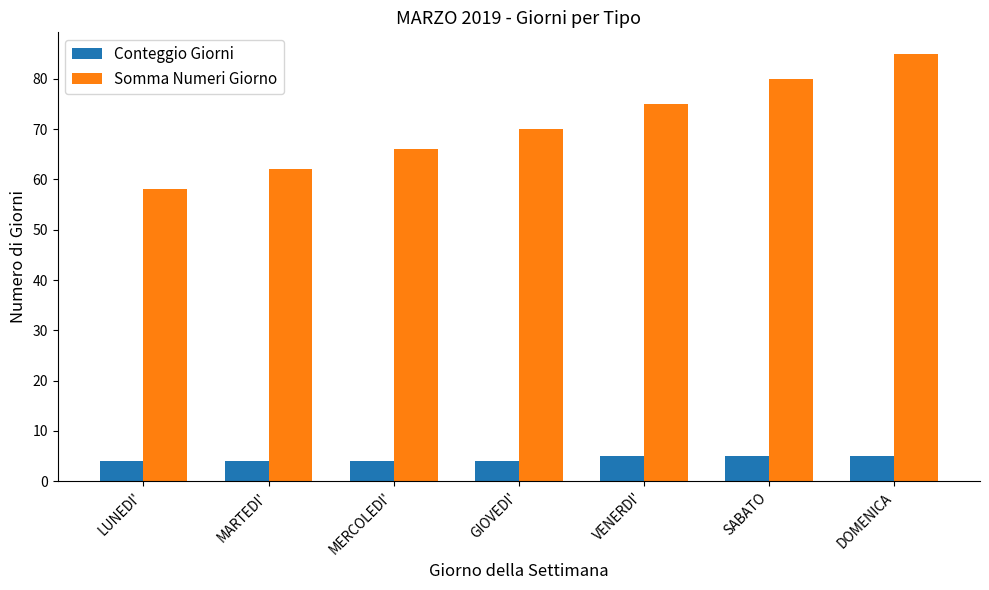

What is the value of the Conteggio Giorni bar at the 3rd from the left?

4